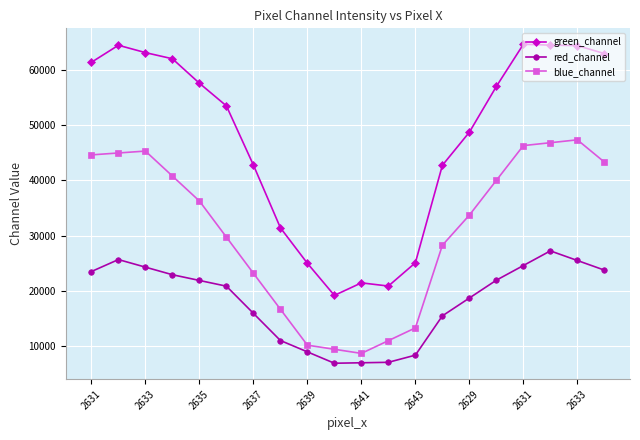

List the series in order of their overall mean, lowest first.

red_channel, blue_channel, green_channel